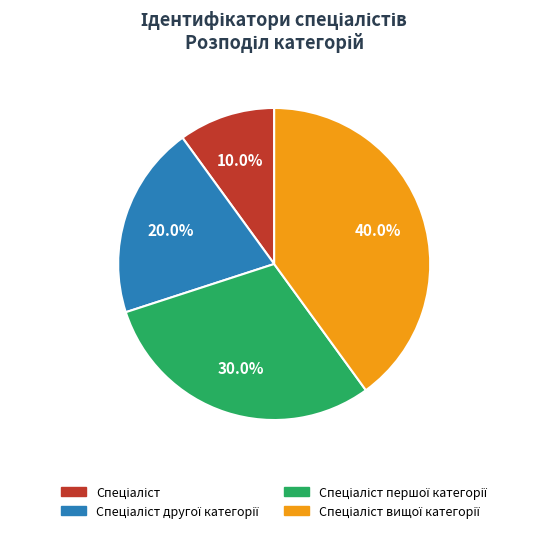

Count the number of slices in the pie.

4